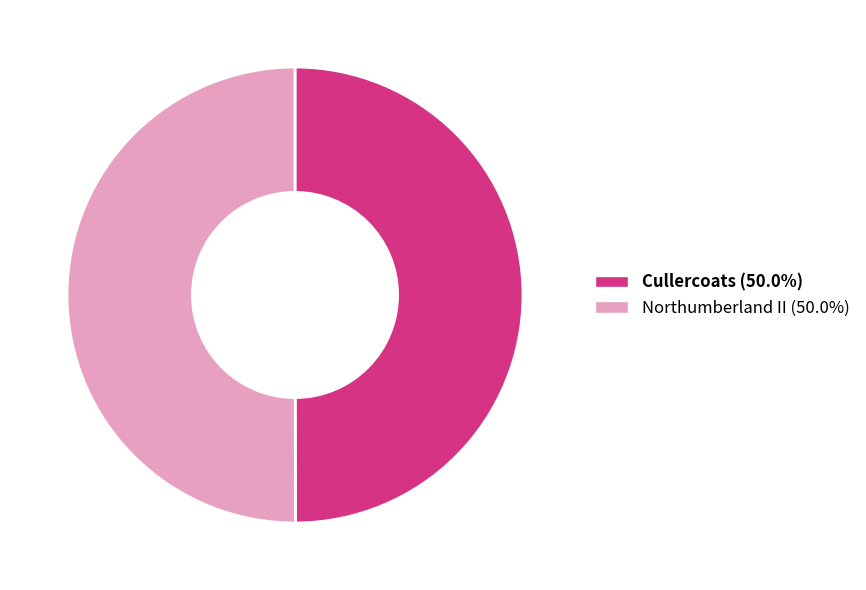

What is the ratio of the value at Northumberland II to the value at Cullercoats?

1.0